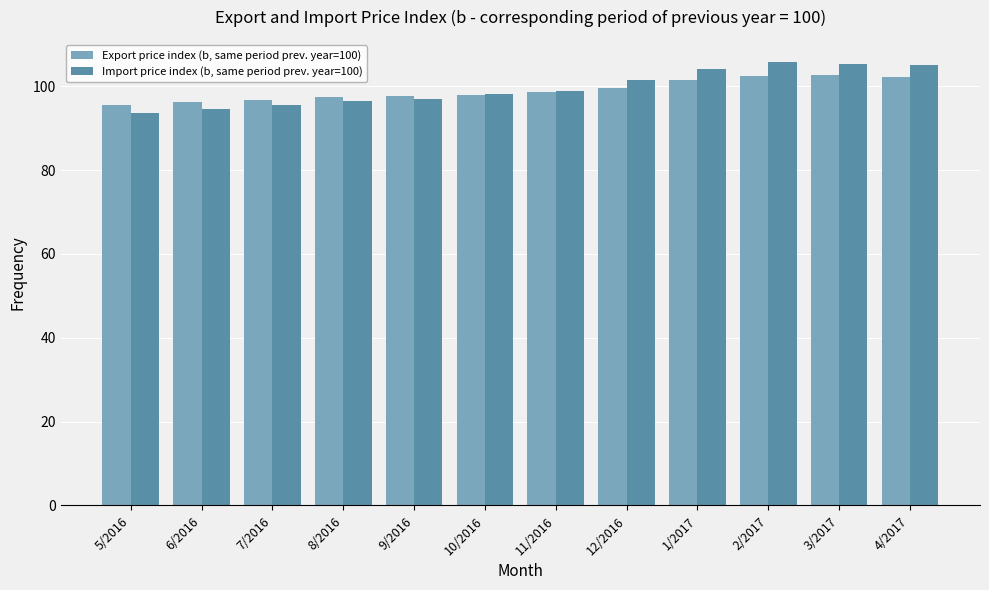

What is the total value across all series at 10/2016?

196.1